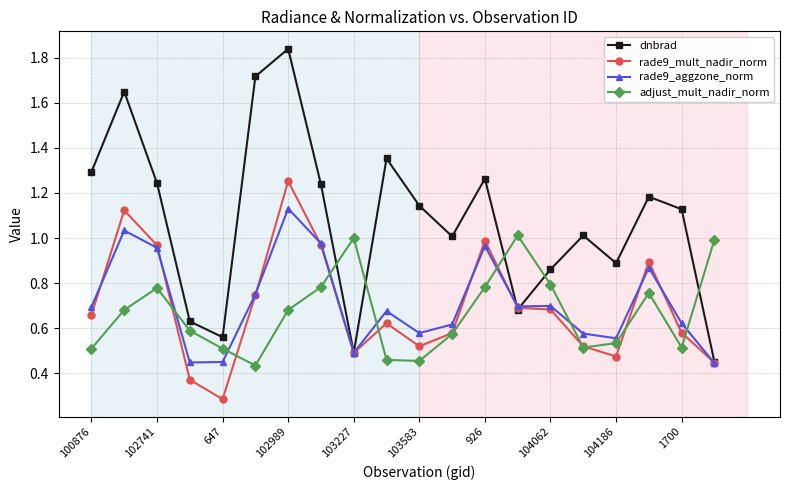

Which series has the largest total across all categories?

dnbrad